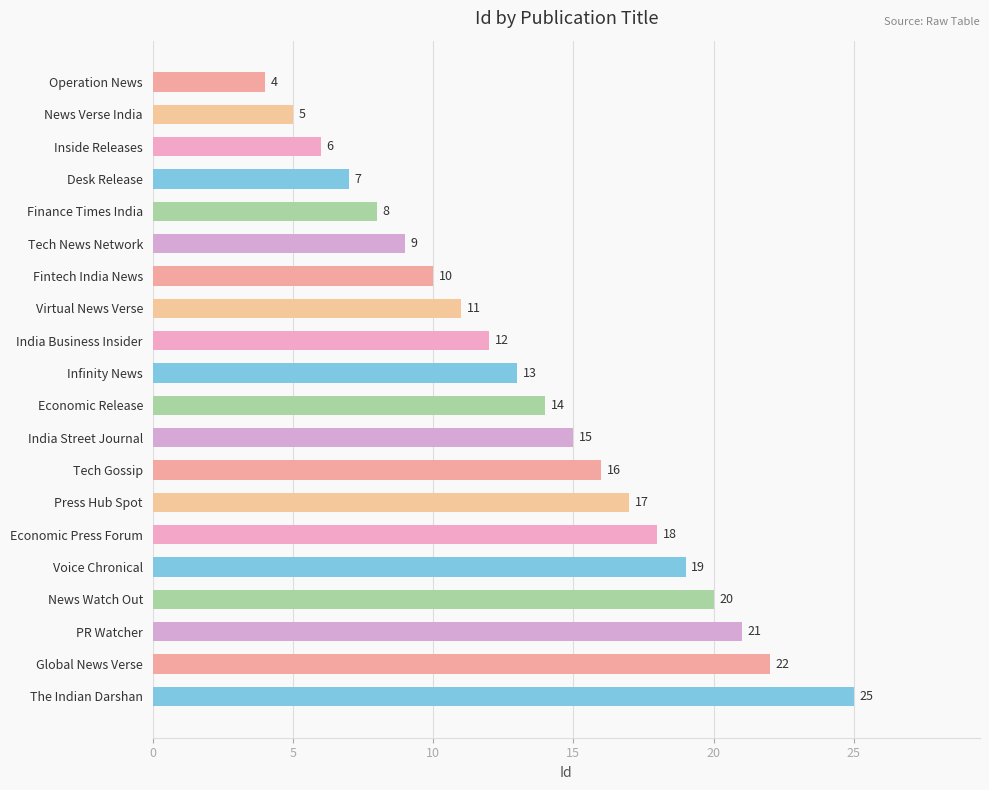

Does the chart contain any negative values?

No